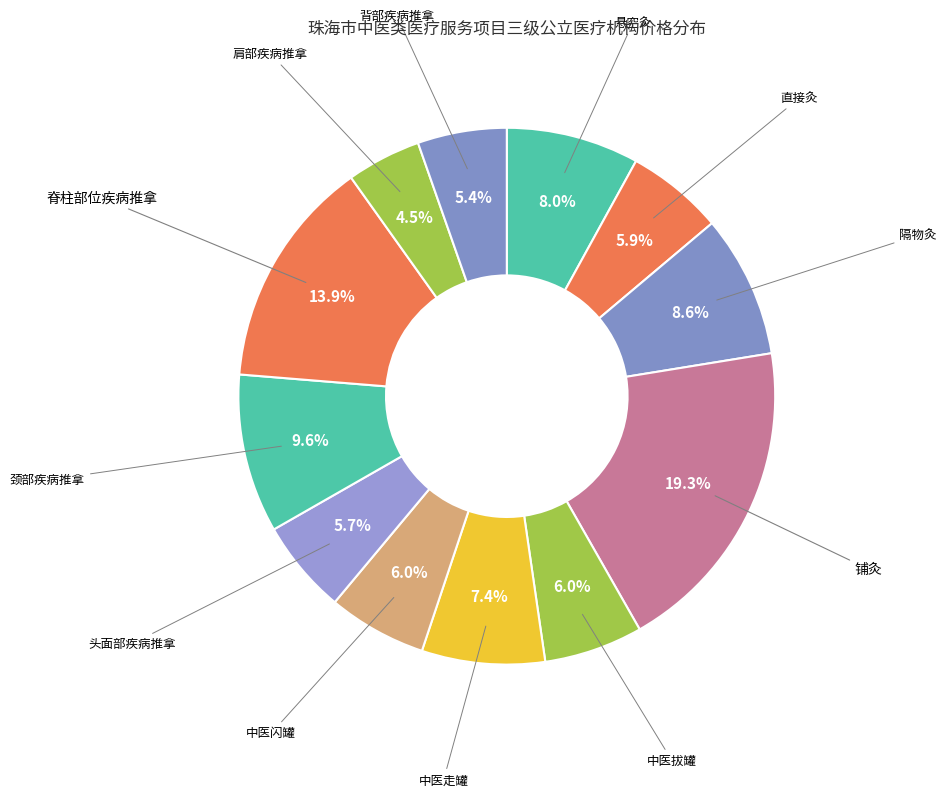

How many slices are in this pie chart?

12